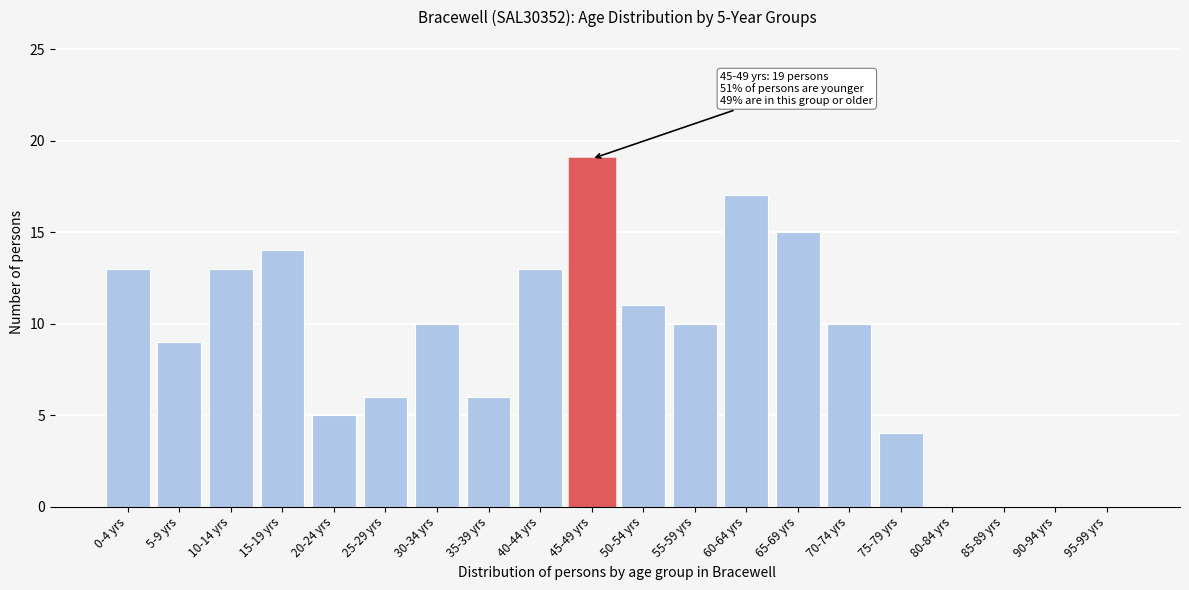

Reading right to left, transcribe all the data shown in this chart.

95-99 yrs=0	90-94 yrs=0	85-89 yrs=0	80-84 yrs=0	75-79 yrs=4	70-74 yrs=10	65-69 yrs=15	60-64 yrs=17	55-59 yrs=10	50-54 yrs=11	45-49 yrs=19	40-44 yrs=13	35-39 yrs=6	30-34 yrs=10	25-29 yrs=6	20-24 yrs=5	15-19 yrs=14	10-14 yrs=13	5-9 yrs=9	0-4 yrs=13